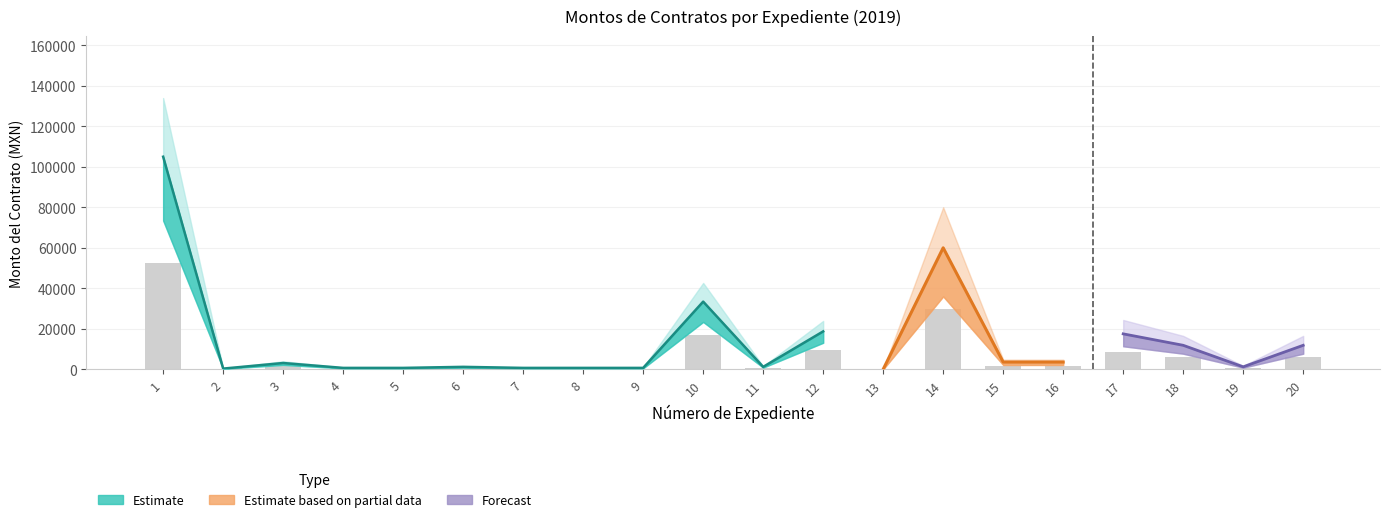

What is the difference between the maximum and minimum values in the Monto sin impuestos series?

105000.0